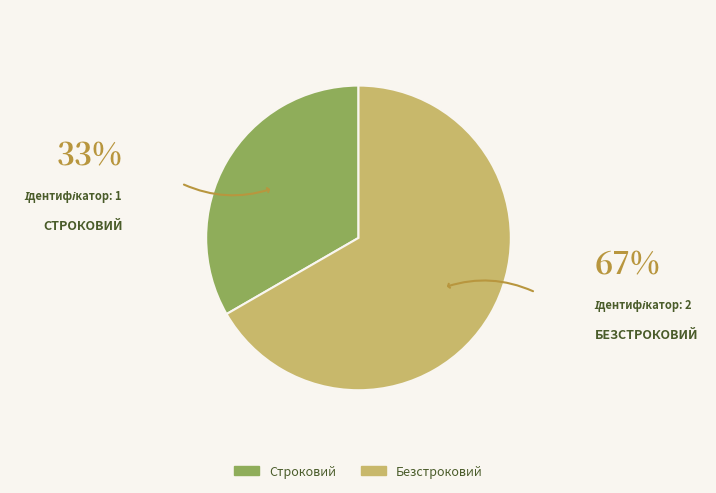

What is the smallest slice in the pie chart?

Строковий